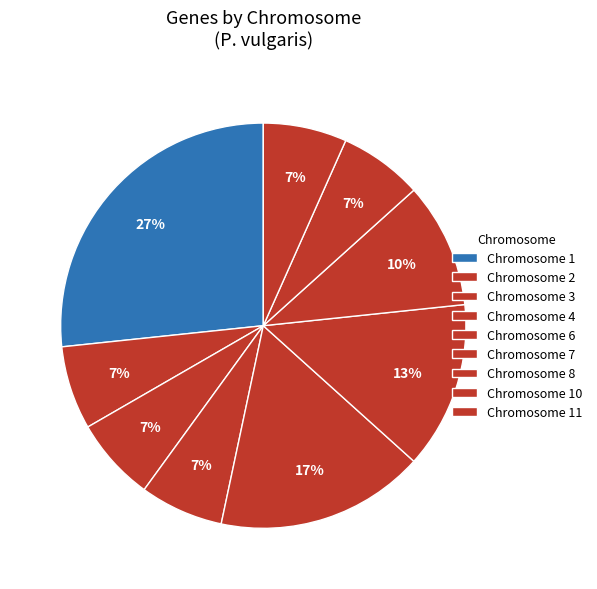

Does Chromosome 3 account for over 50% of the chart?

No